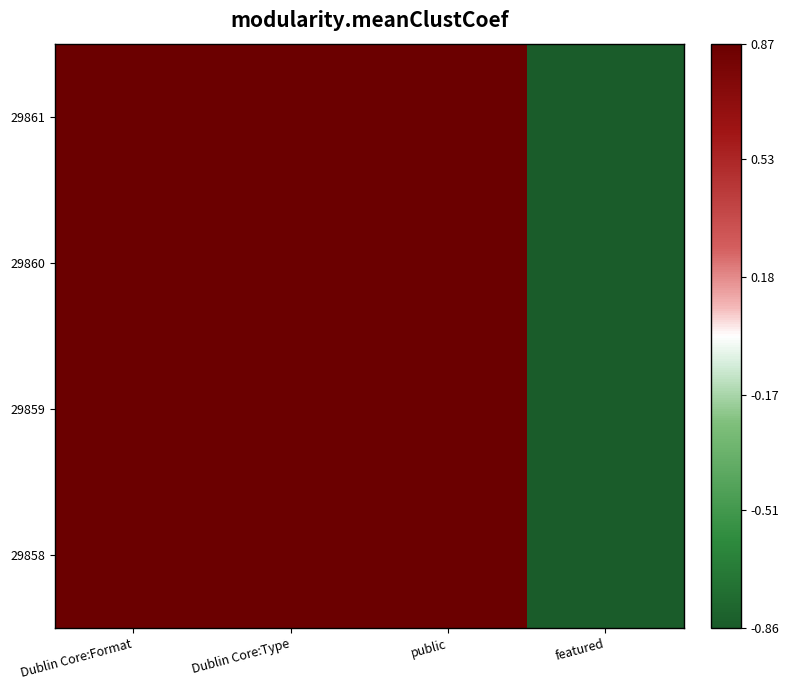

Reading left to right, what are all the values shown in this chart?

29861: Dublin Core:Format=0.9	Dublin Core:Type=0.9	public=0.9	featured=-0.9
29860: Dublin Core:Format=0.9	Dublin Core:Type=0.9	public=0.9	featured=-0.9
29859: Dublin Core:Format=0.9	Dublin Core:Type=0.9	public=0.9	featured=-0.9
29858: Dublin Core:Format=0.9	Dublin Core:Type=0.9	public=0.9	featured=-0.9